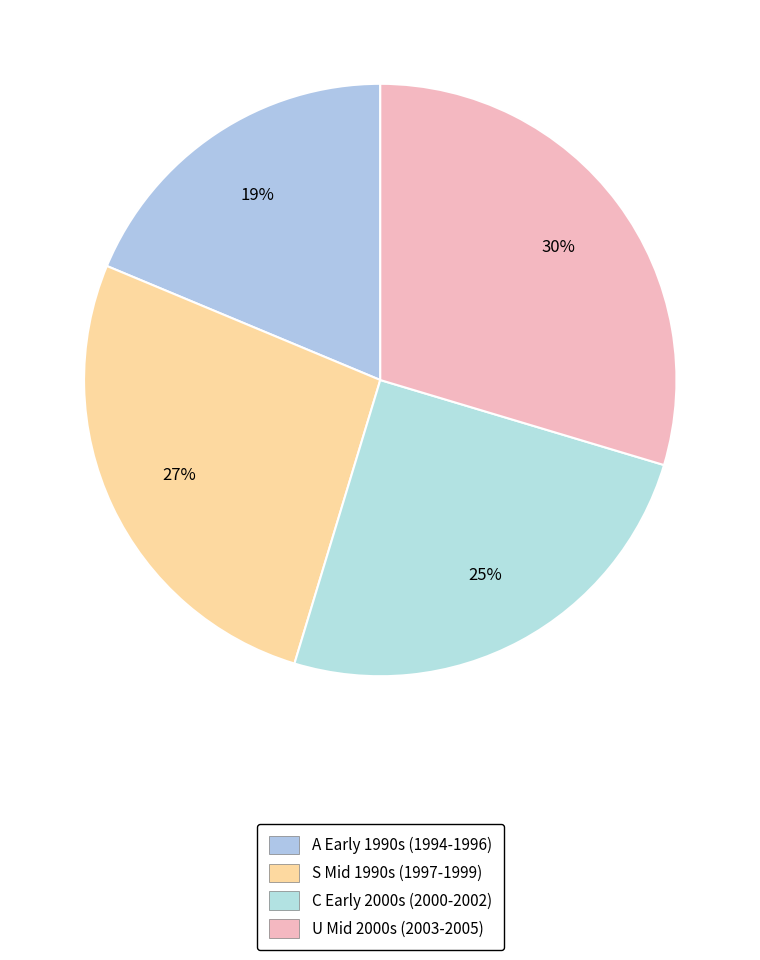

How many slices are in this pie chart?

4